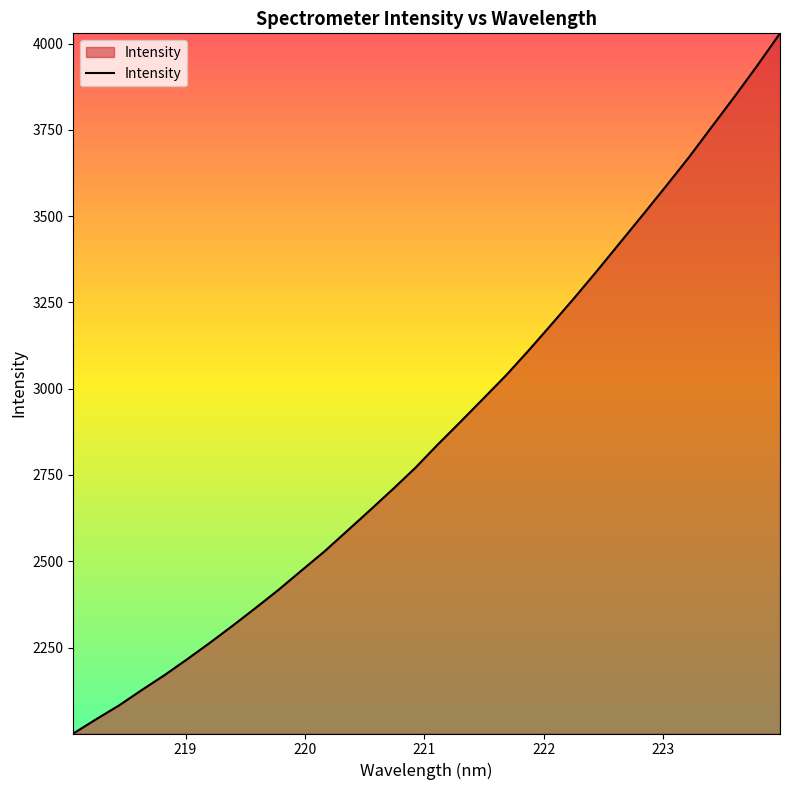

What is the difference between the maximum and minimum values?

2028.7